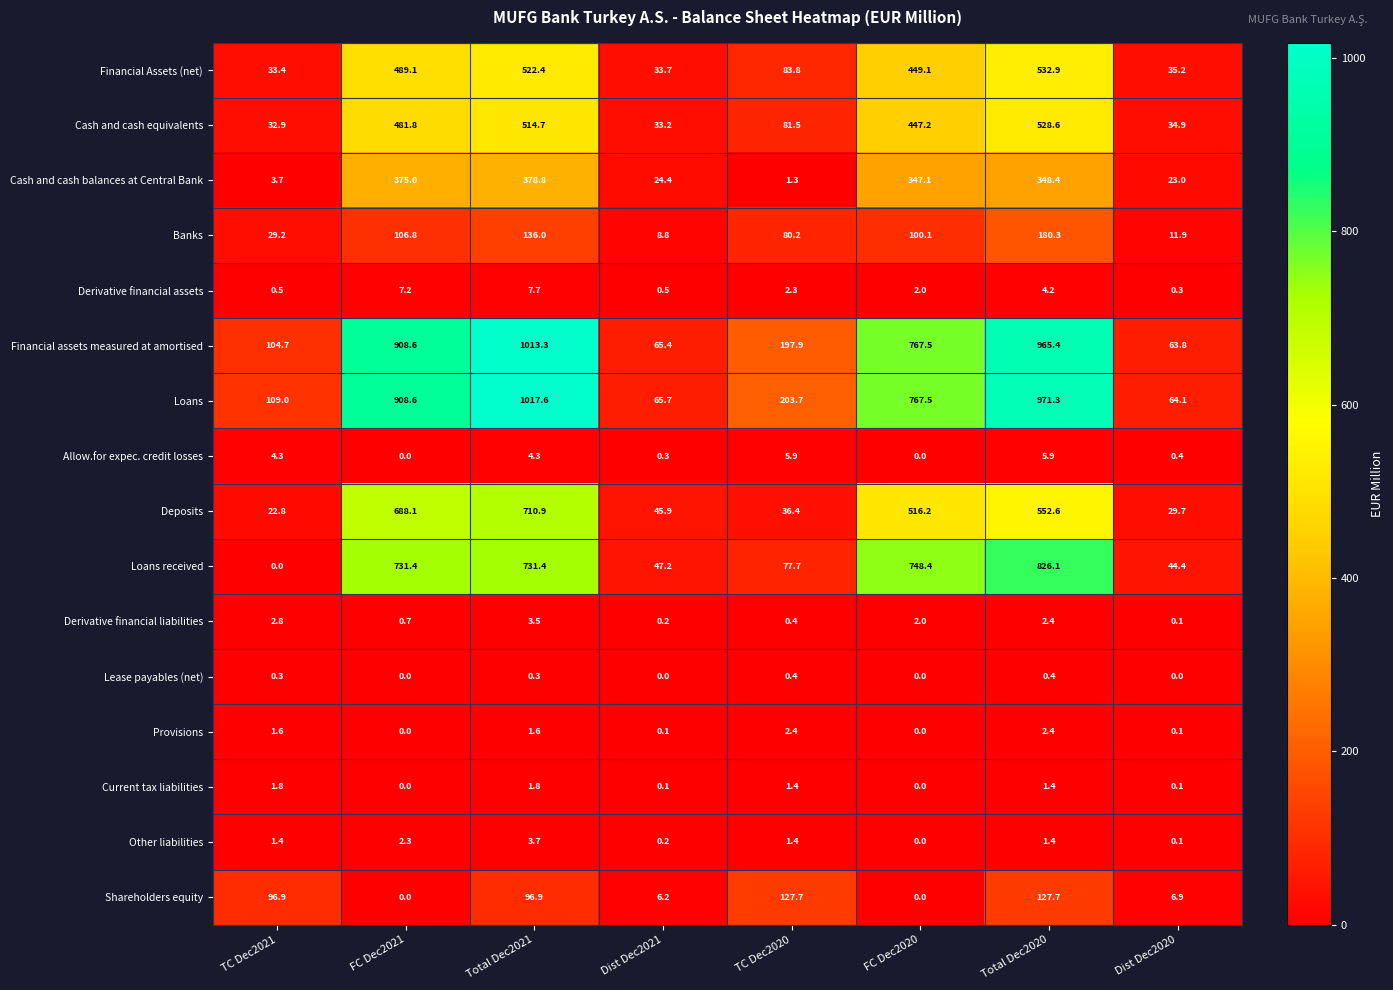

List the labels in order of Financial Assets (net) value, smallest first.

TC Dec2021, Dist Dec2021, Dist Dec2020, TC Dec2020, FC Dec2020, FC Dec2021, Total Dec2021, Total Dec2020